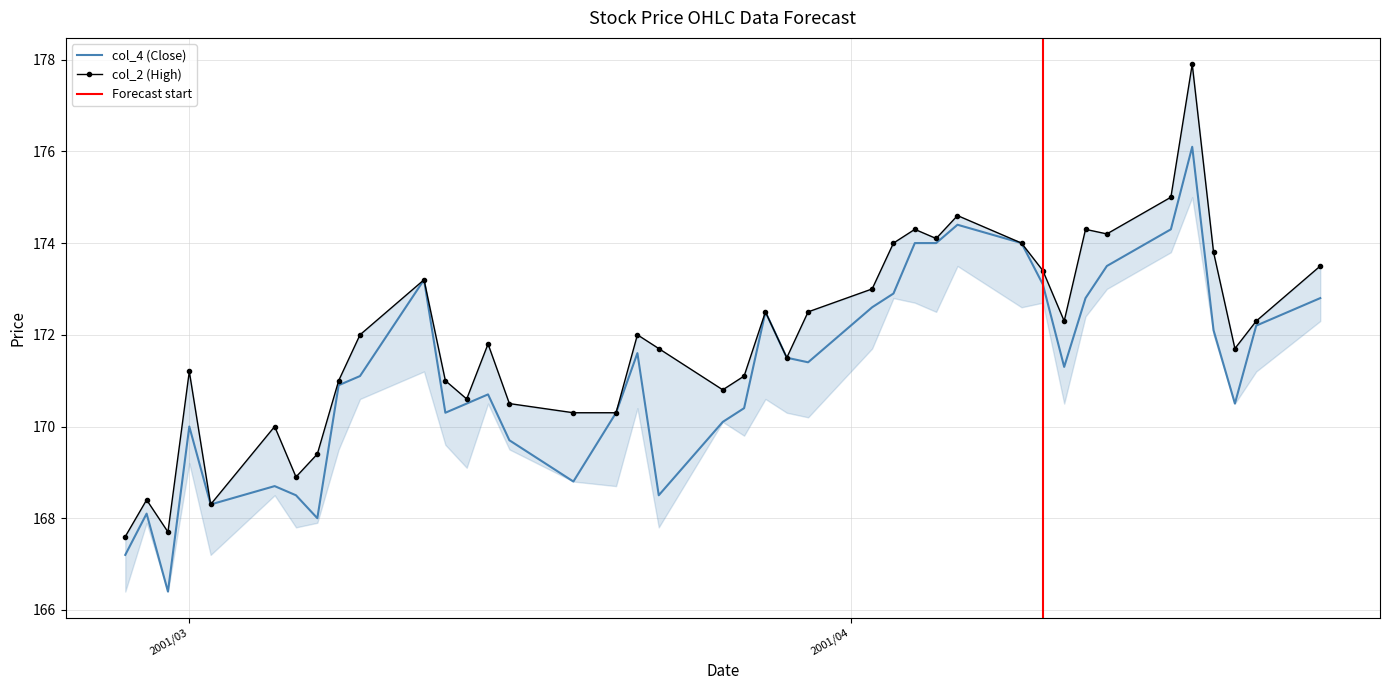

What is the greatest value displayed?

177.9